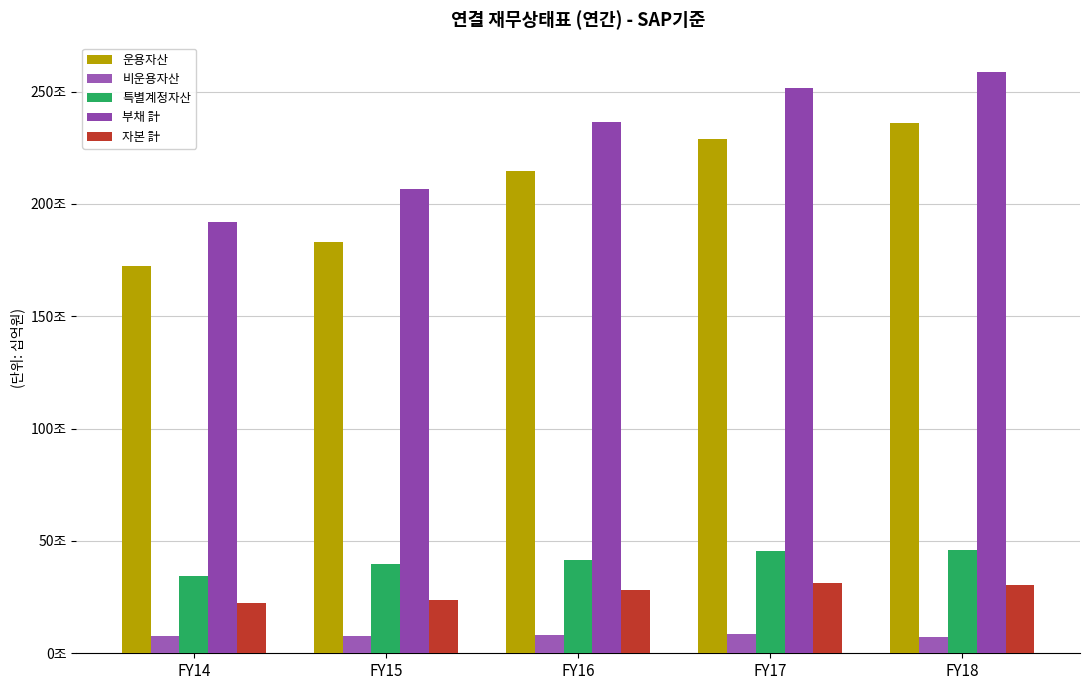

Does the chart contain stacked bars?

No